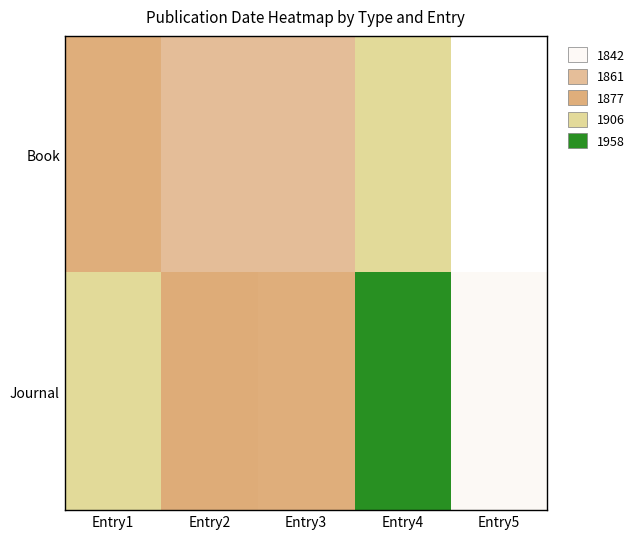

Count the number of categories in the chart.

5